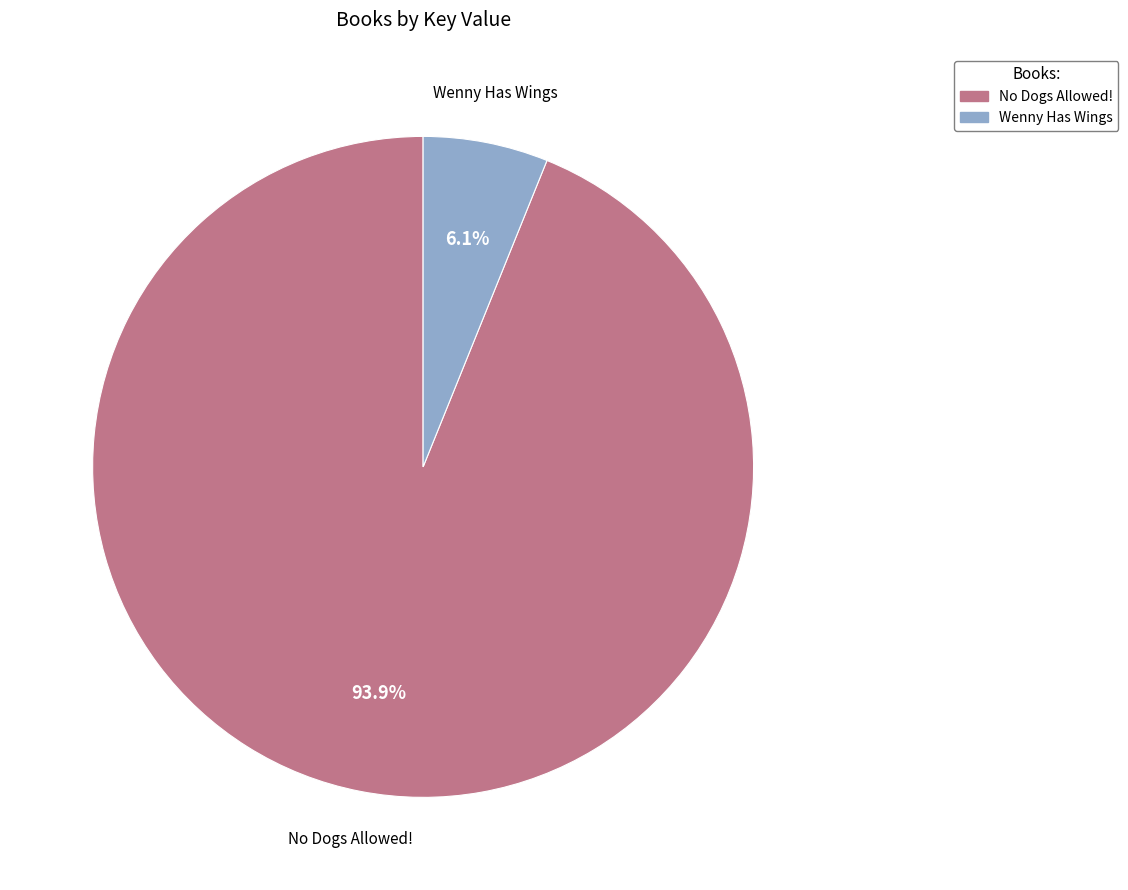

Is there any slice that represents more than half of the pie?

Yes